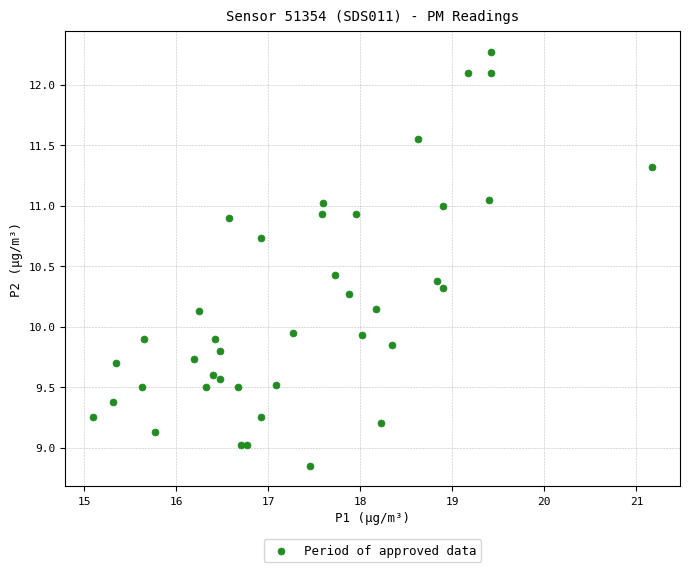

What is the range of X values (max minus min)?

6.1